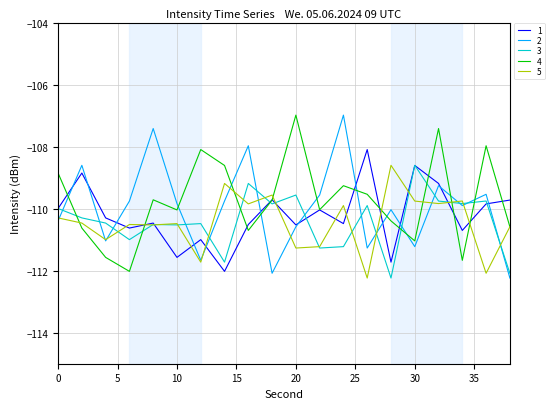

Which series ends up on top after the final intersection of 4 and 3?

4